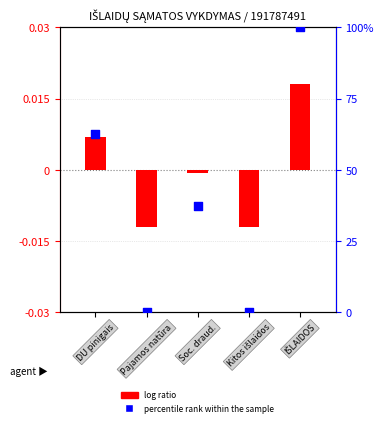

What are all the series names shown in the legend?

log ratio, percentile rank within the sample